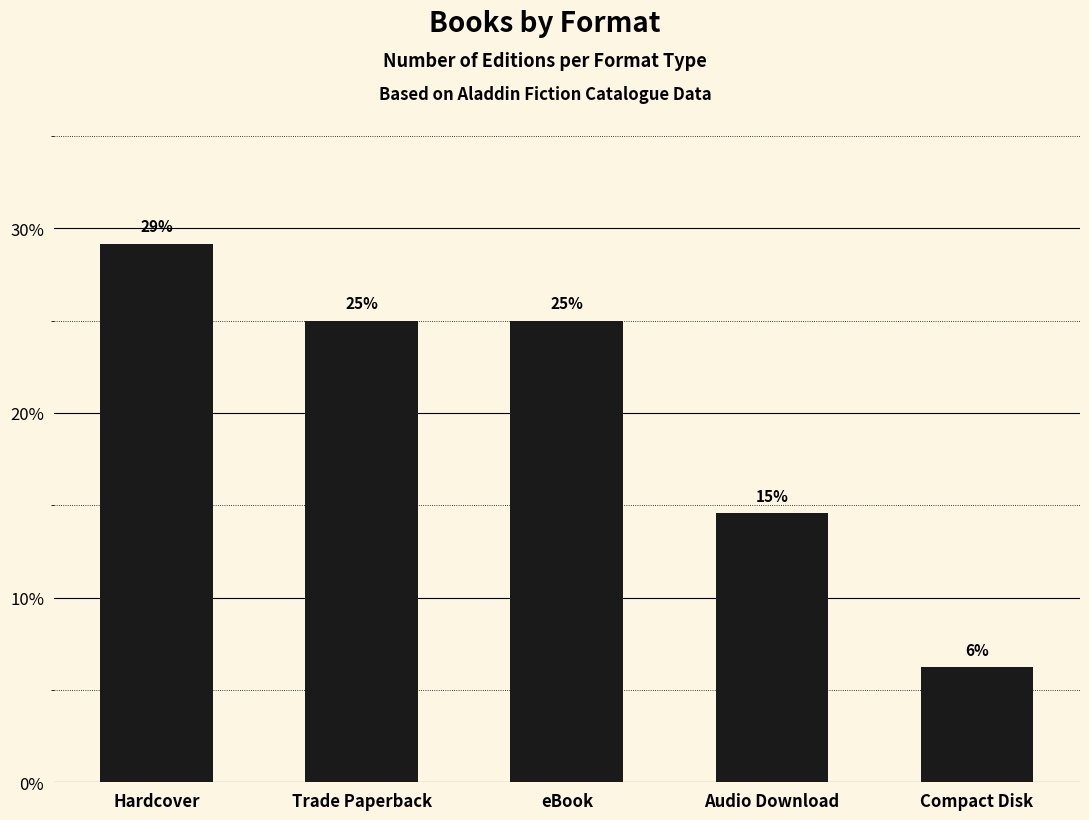

What is the label of the 5th bar from the left?

Compact Disk